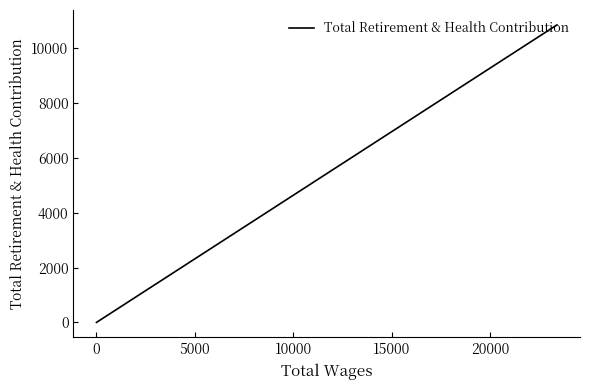

The value at 0 is 7537. True or false?

False